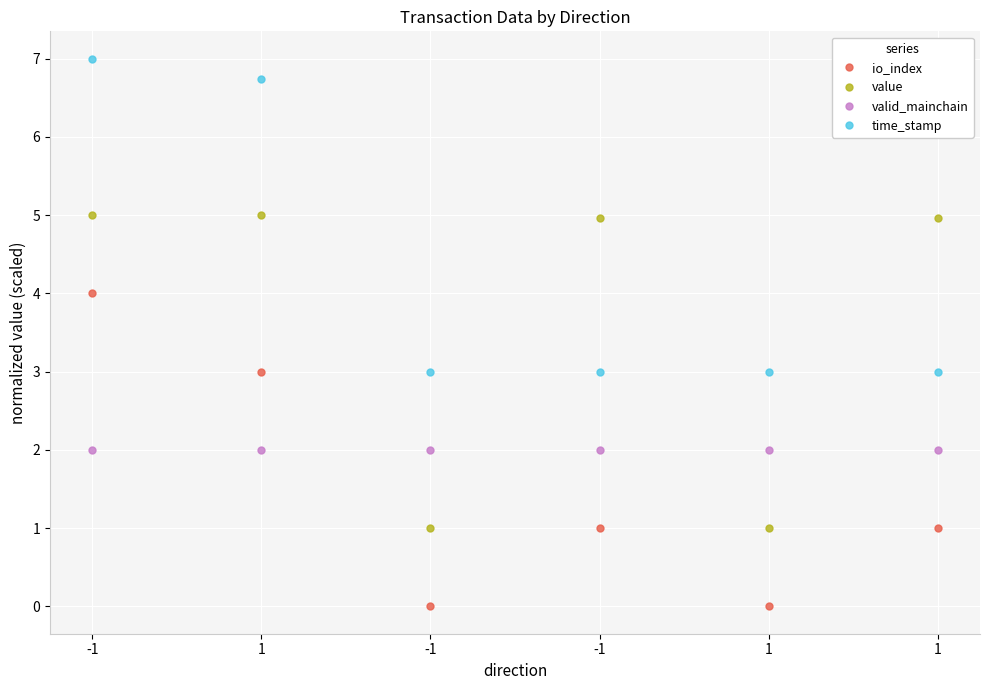

The value of io_index at -1 is 2.0. True or false?

False